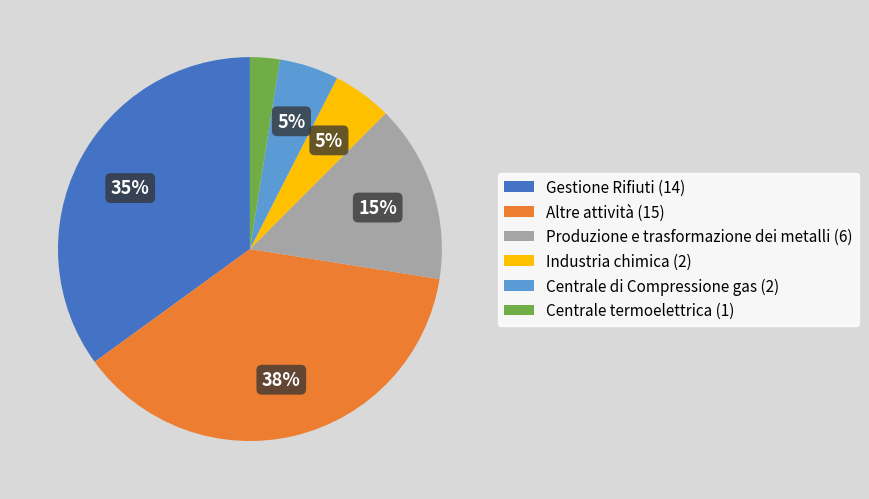

To the nearest percent, what is the average slice percentage?

17%